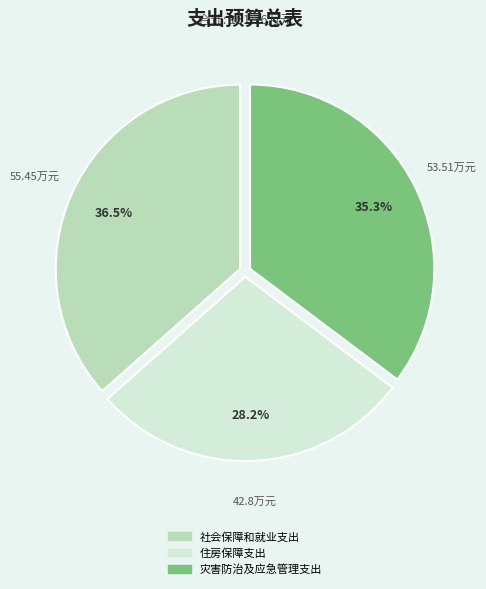

Is 住房保障支出 the majority of the pie?

No